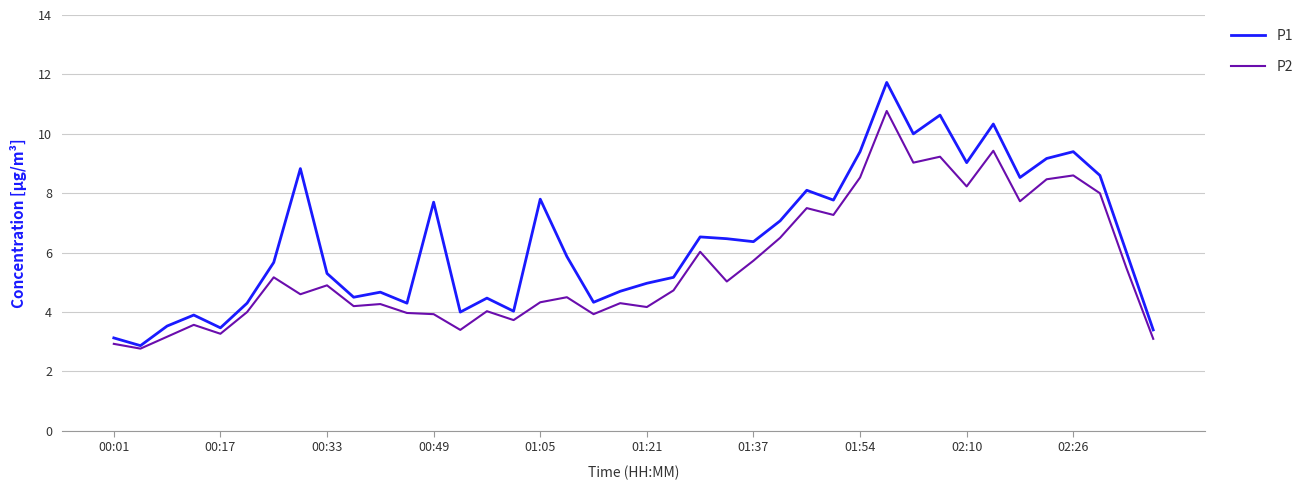

What is the maximum value shown in the chart?

11.7